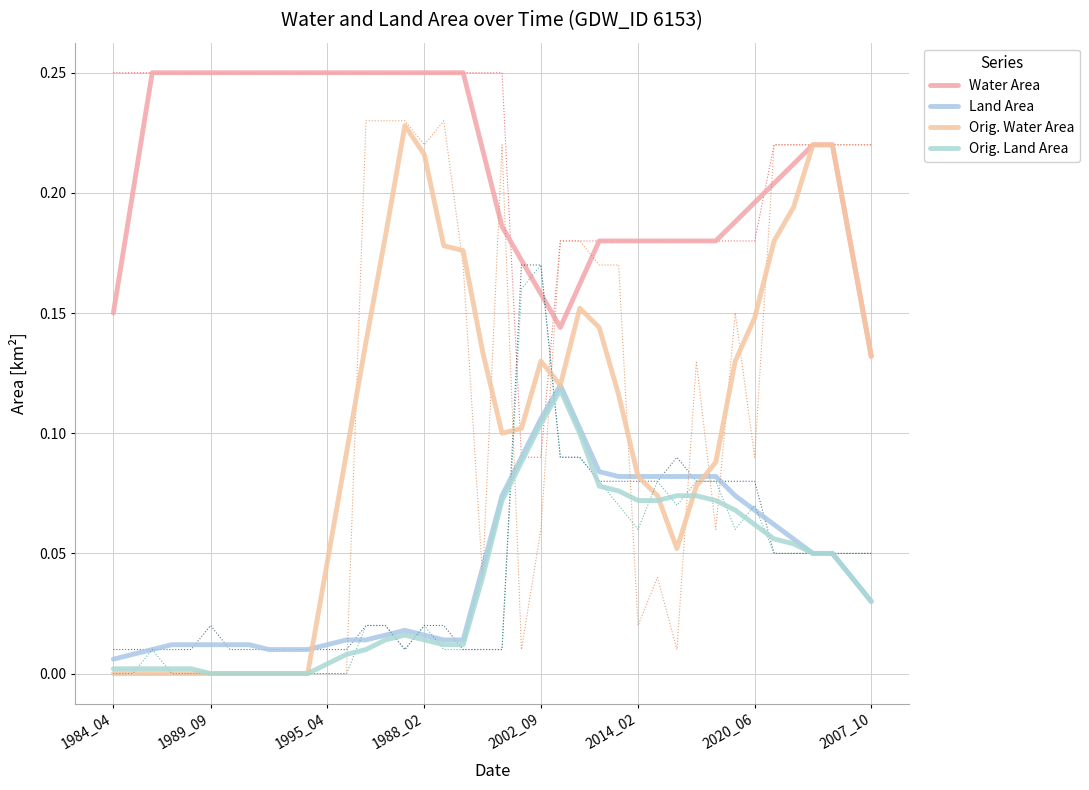

Does the chart have visible grid lines?

Yes